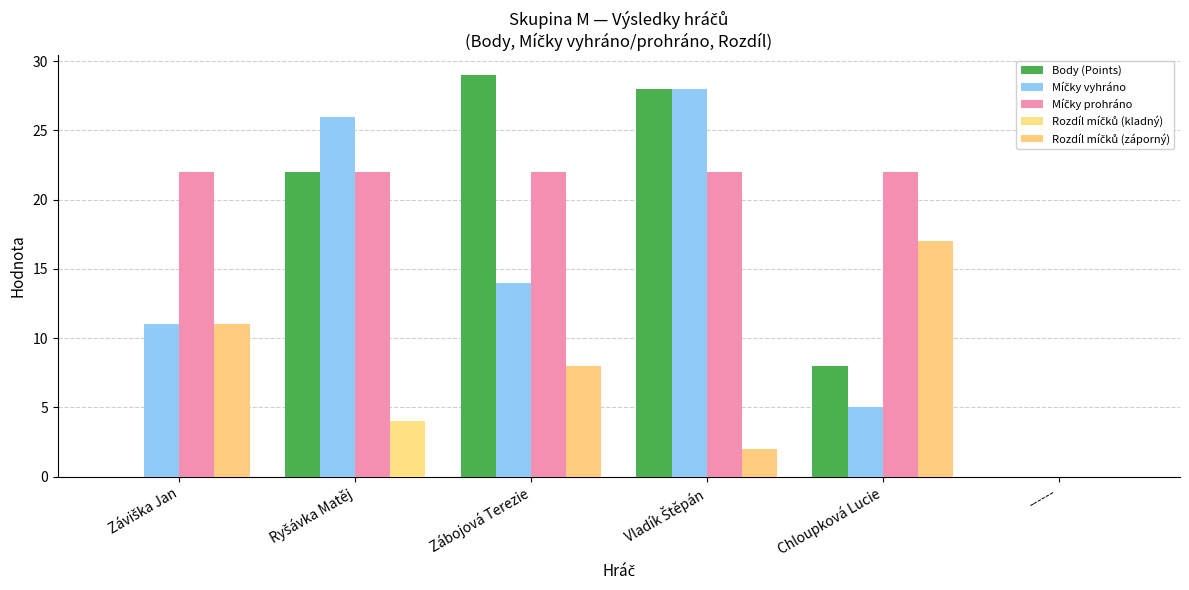

Are the bars grouped side by side (vs. stacked)?

Yes